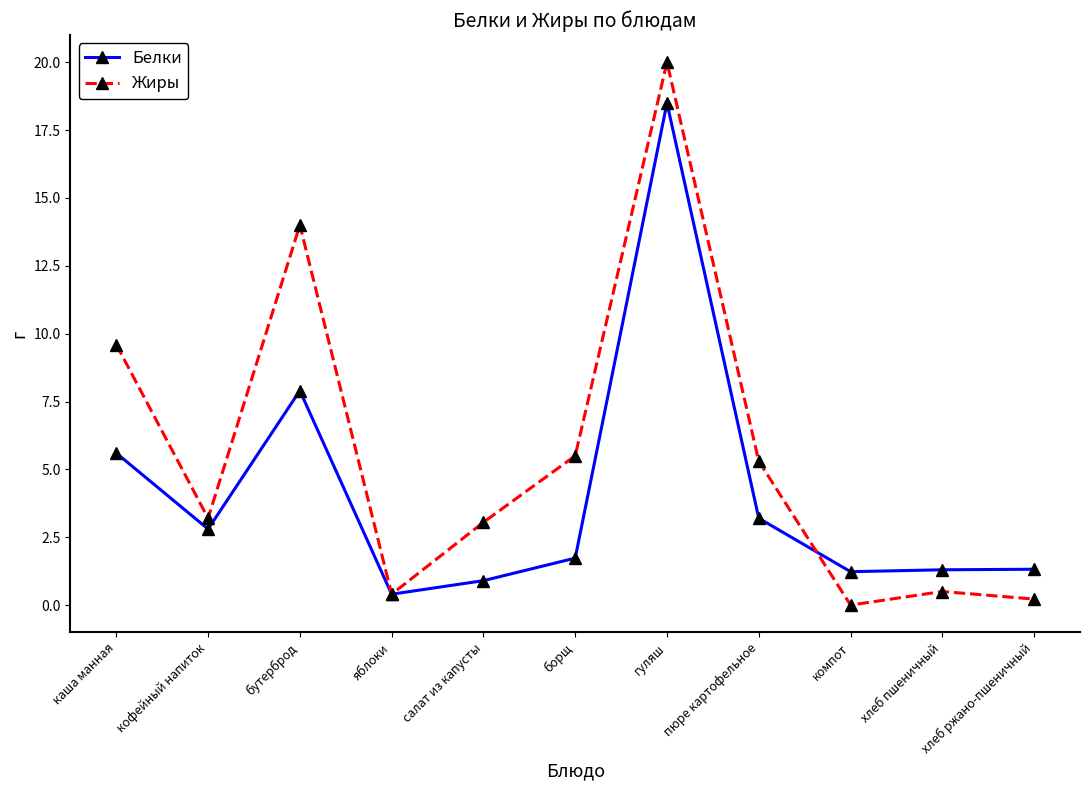

Is the value of Белки at гуляш greater than the value of Жиры at борщ?

Yes